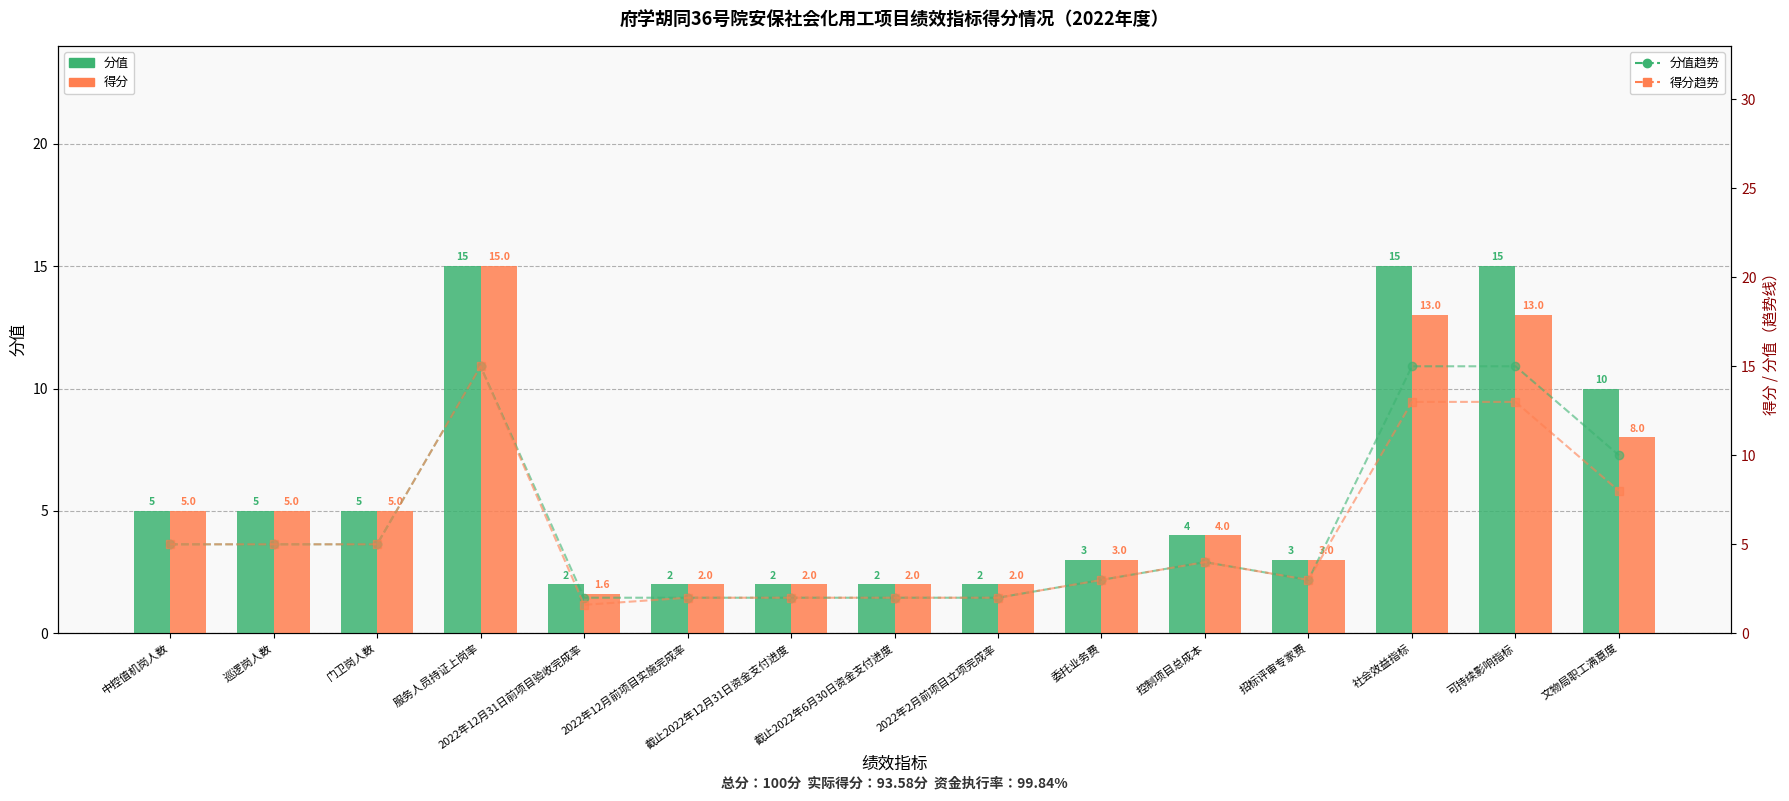

Reading left to right, transcribe all the data shown in this chart.

分值: 中控值机岗人数=5.0	巡逻岗人数=5.0	门卫岗人数=5.0	服务人员持证上岗率=15.0	2022年12月31日前项目验收完成率=2.0	2022年12月前项目实施完成率=2.0	截止2022年12月31日资金支付进度=2.0	截止2022年6月30日资金支付进度=2.0	2022年2月前项目立项完成率=2.0	委托业务费=3.0	控制项目总成本=4.0	招标评审专家费=3.0	社会效益指标=15.0	可持续影响指标=15.0	文物局职工满意度=10.0
得分: 中控值机岗人数=5.0	巡逻岗人数=5.0	门卫岗人数=5.0	服务人员持证上岗率=15.0	2022年12月31日前项目验收完成率=1.6	2022年12月前项目实施完成率=2.0	截止2022年12月31日资金支付进度=2.0	截止2022年6月30日资金支付进度=2.0	2022年2月前项目立项完成率=2.0	委托业务费=3.0	控制项目总成本=4.0	招标评审专家费=3.0	社会效益指标=13.0	可持续影响指标=13.0	文物局职工满意度=8.0
分值趋势: 中控值机岗人数=5.0	巡逻岗人数=5.0	门卫岗人数=5.0	服务人员持证上岗率=15.0	2022年12月31日前项目验收完成率=2.0	2022年12月前项目实施完成率=2.0	截止2022年12月31日资金支付进度=2.0	截止2022年6月30日资金支付进度=2.0	2022年2月前项目立项完成率=2.0	委托业务费=3.0	控制项目总成本=4.0	招标评审专家费=3.0	社会效益指标=15.0	可持续影响指标=15.0	文物局职工满意度=10.0
得分趋势: 中控值机岗人数=5.0	巡逻岗人数=5.0	门卫岗人数=5.0	服务人员持证上岗率=15.0	2022年12月31日前项目验收完成率=1.6	2022年12月前项目实施完成率=2.0	截止2022年12月31日资金支付进度=2.0	截止2022年6月30日资金支付进度=2.0	2022年2月前项目立项完成率=2.0	委托业务费=3.0	控制项目总成本=4.0	招标评审专家费=3.0	社会效益指标=13.0	可持续影响指标=13.0	文物局职工满意度=8.0